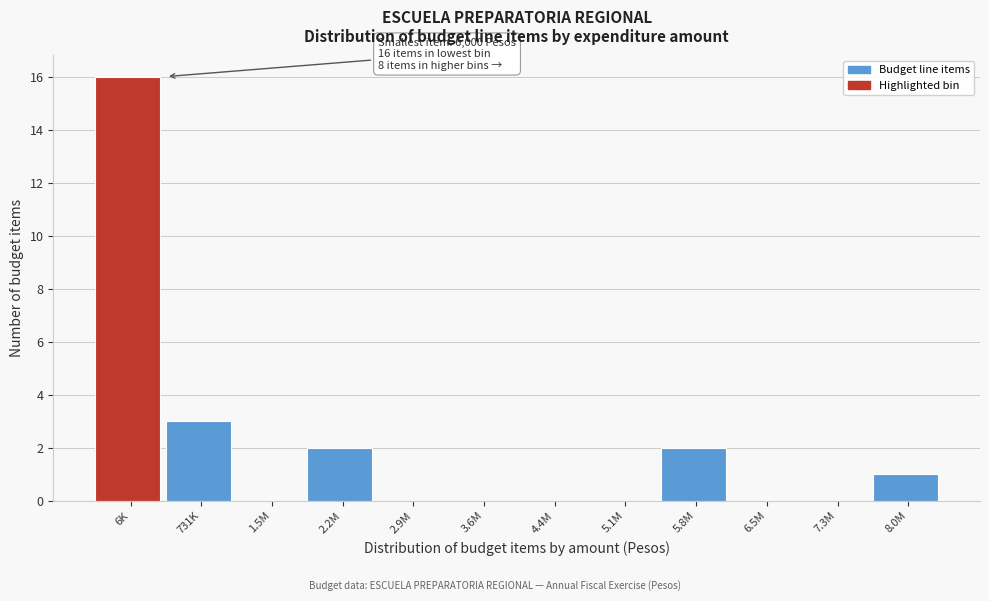

Reading left to right, extract all data points from this chart.

6K=16	731K=3	1.5M=0	2.2M=2	2.9M=0	3.6M=0	4.4M=0	5.1M=0	5.8M=2	6.5M=0	7.3M=0	8.0M=1